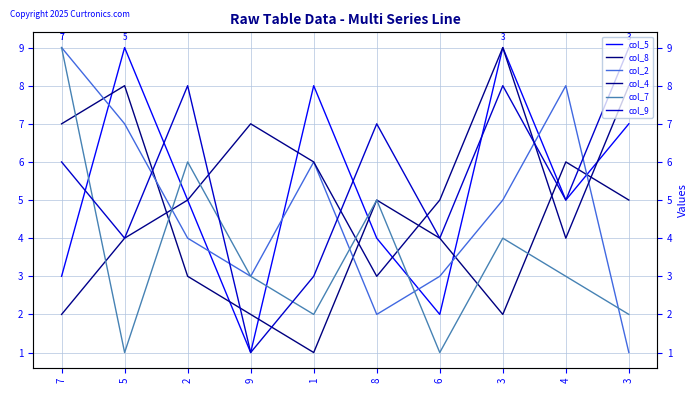

At which category does the chart reach its minimum across all series?

9